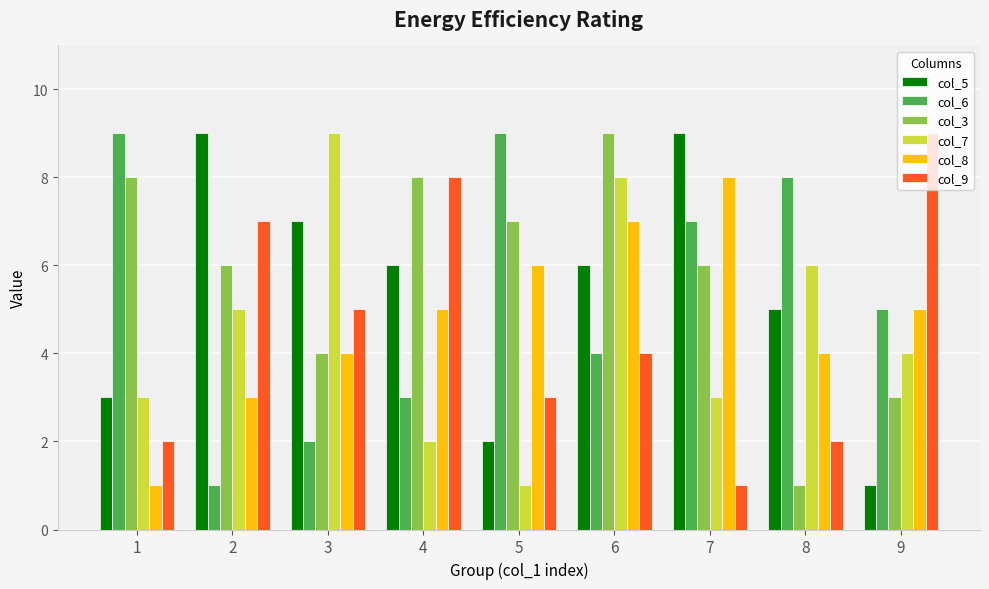

What is the value of the col_8 bar at the 7th from the left?

8